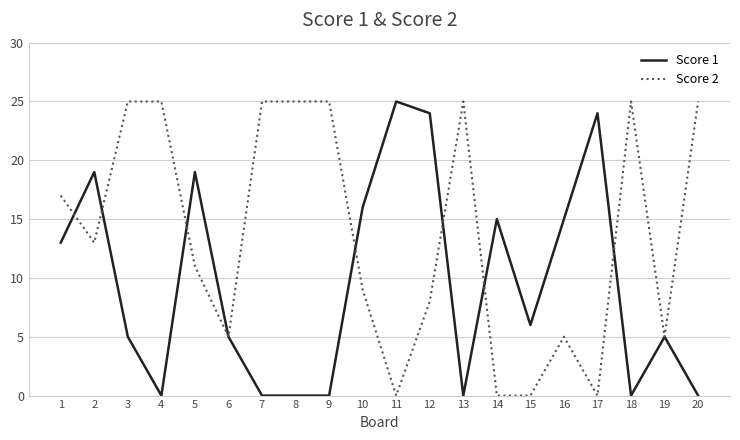

What is the highest value of the Score 1 series?

25